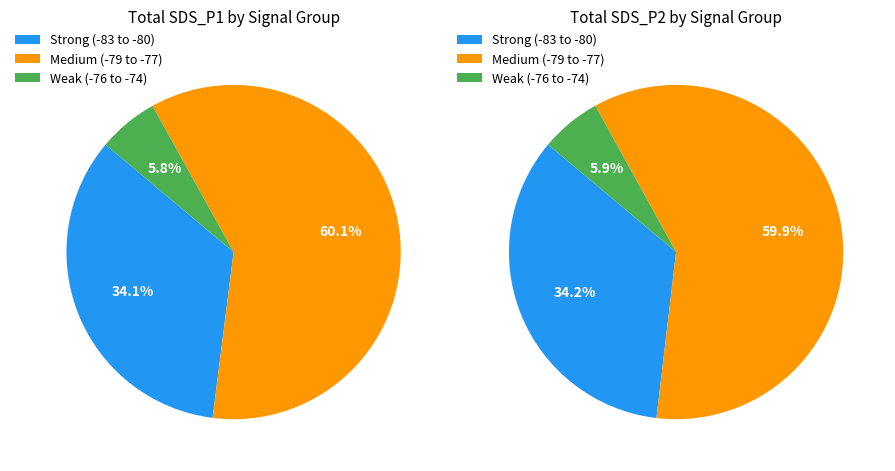

What portion of the pie excludes 16?

97.6%